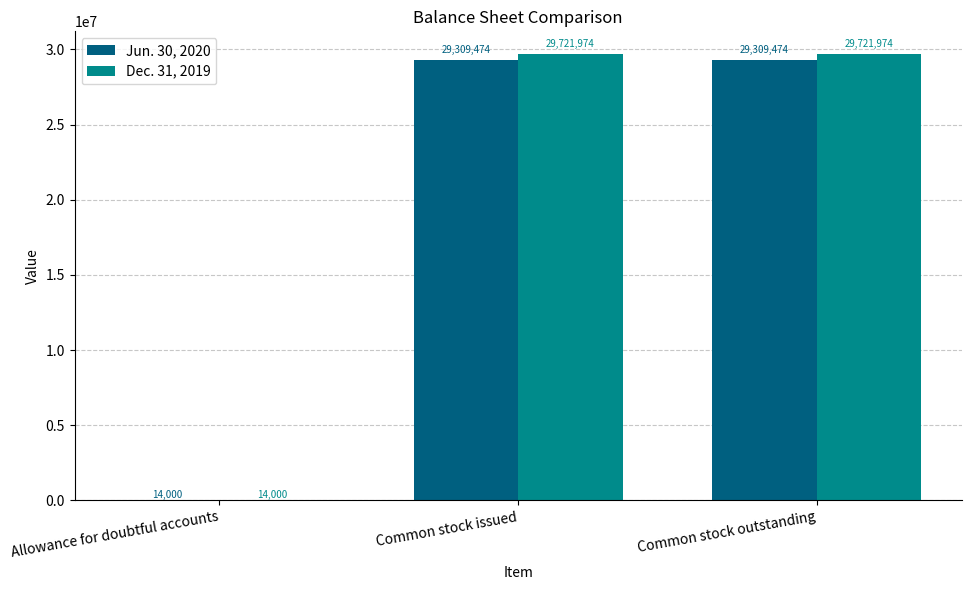

Which series changed the most between Allowance for doubtful accounts and Common stock issued?

Dec. 31, 2019